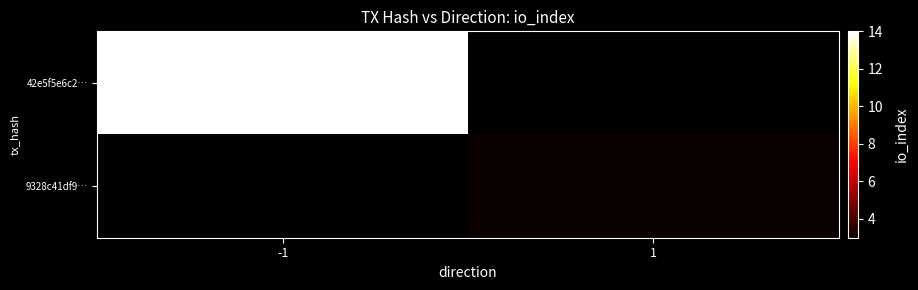

At how many categories does at least one series exceed 6?

1